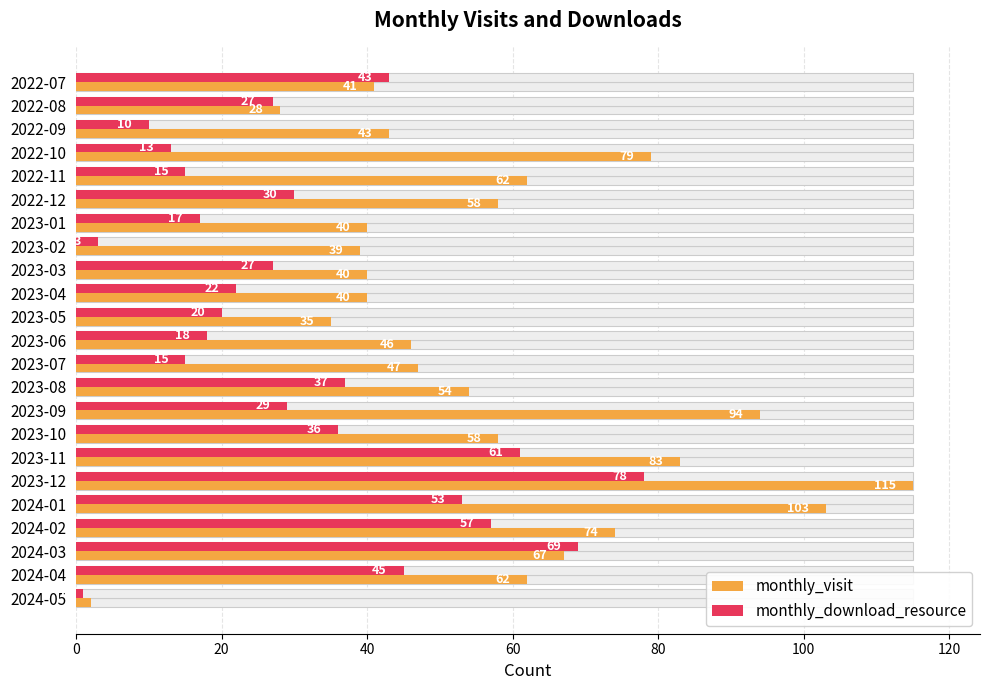

Is it true that monthly_visit equals 94 at 2023-09?

True